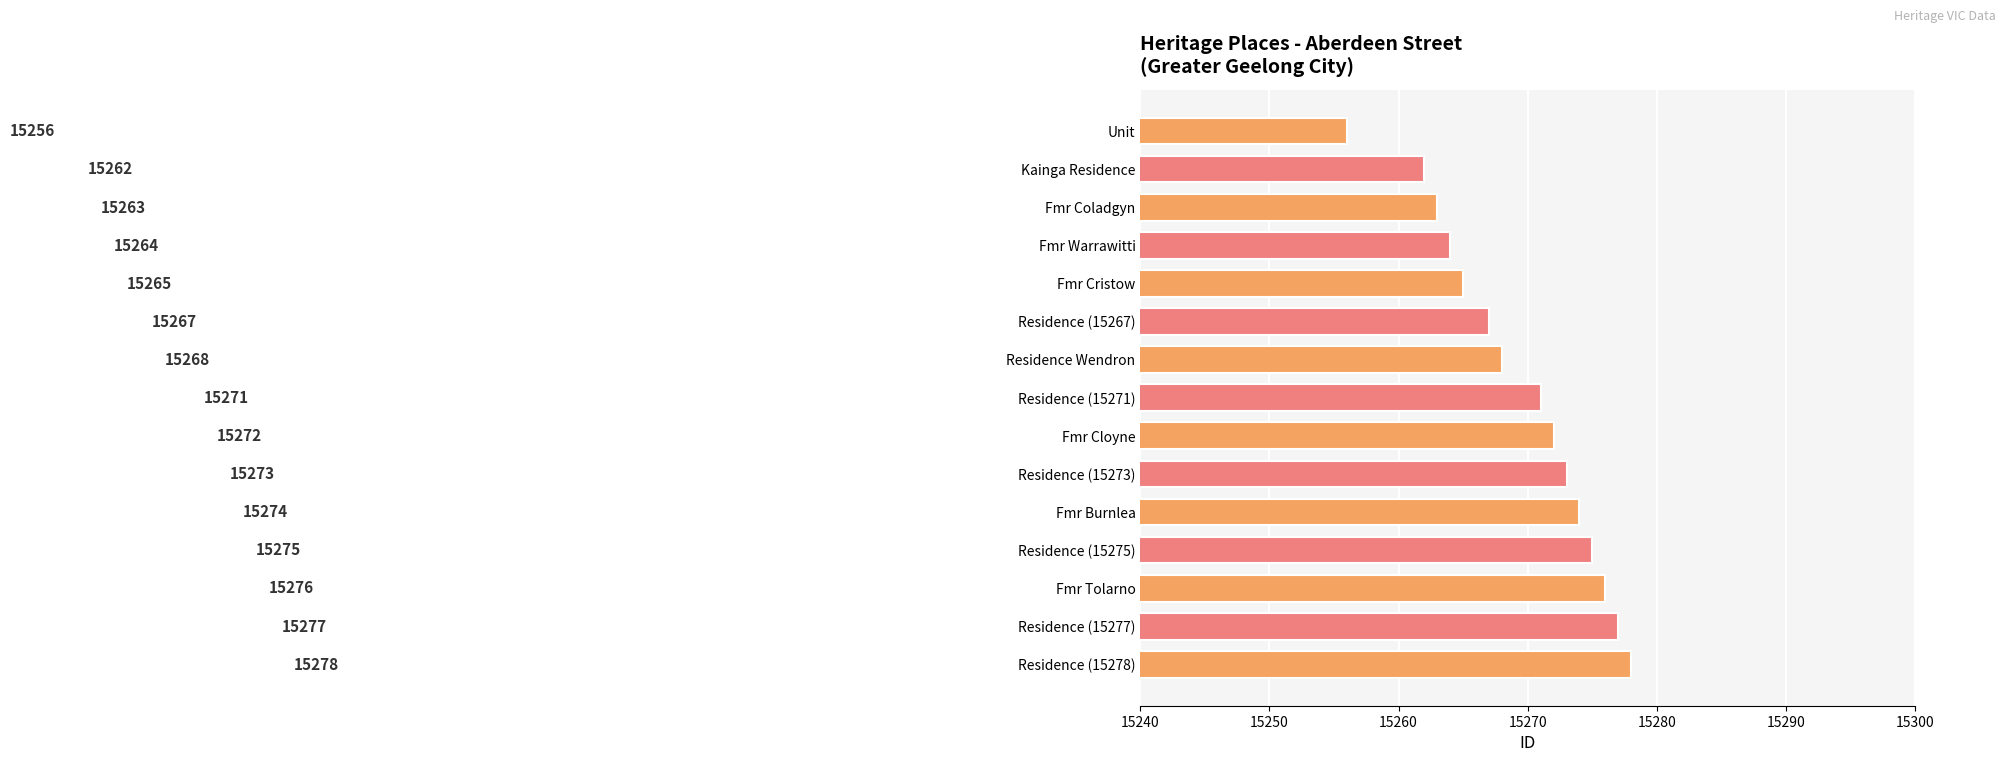

What is the smallest value displayed?

15256